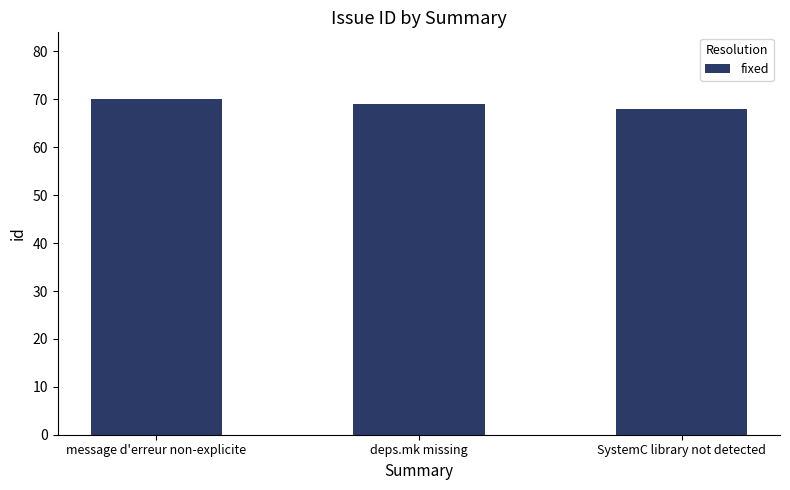

Are the bars grouped side by side (vs. stacked)?

No